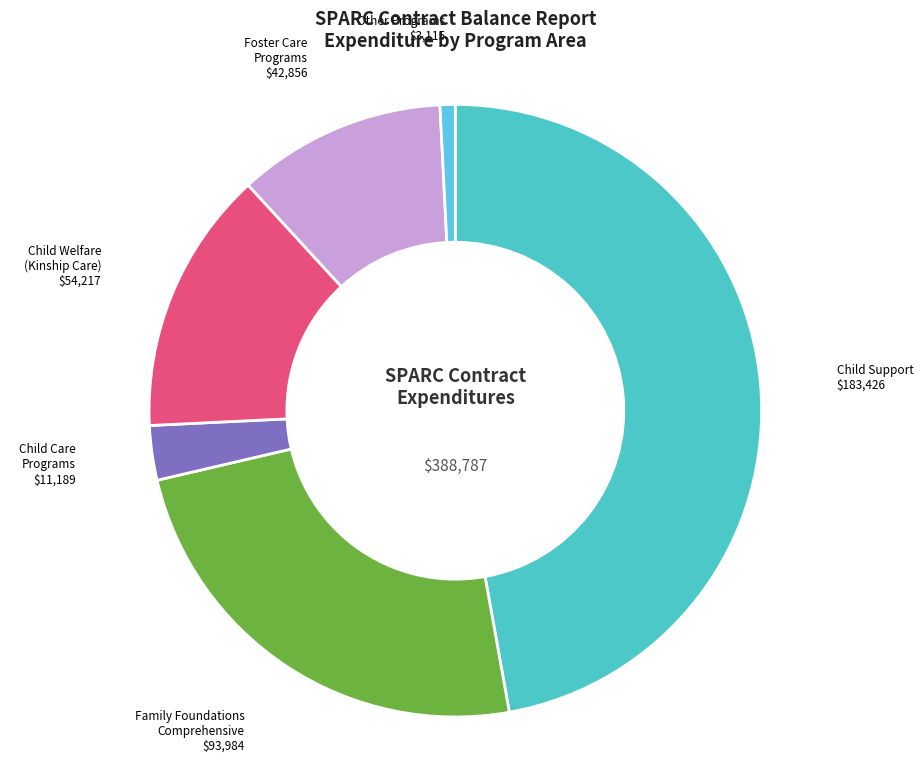

Does any single category account for the majority?

No